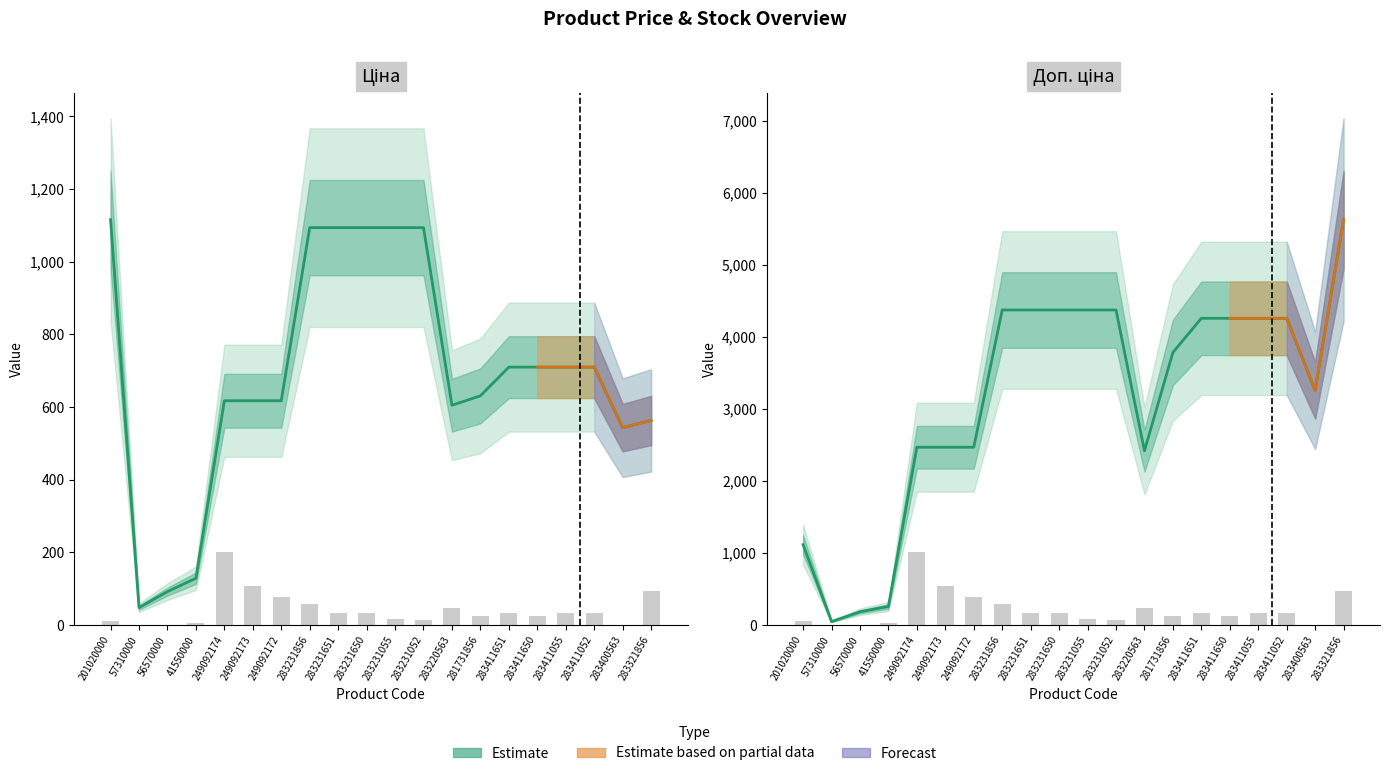

At which category does the chart reach its minimum across all series?

57310000